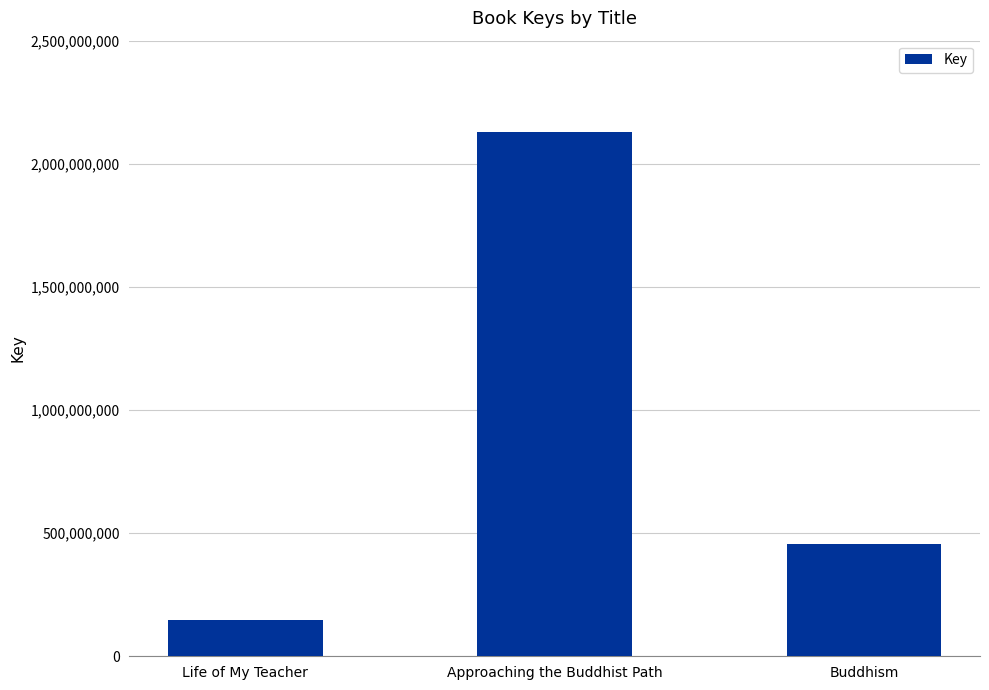

The chart shows a value of 49300237 at Life of My Teacher. True or false?

False